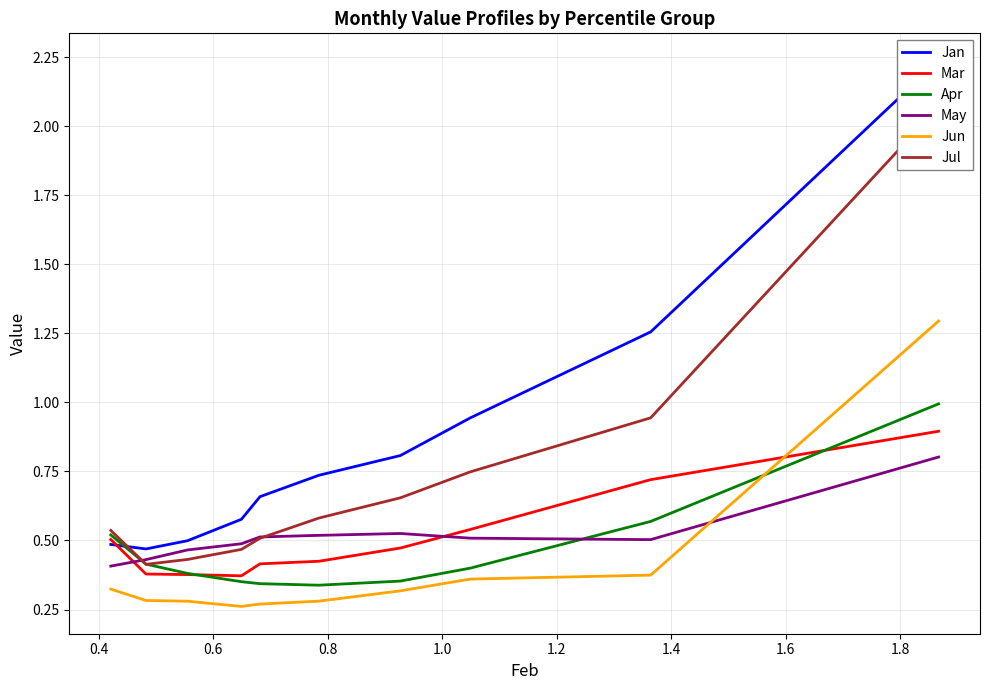

How many times do Jun and Mar cross each other?

1